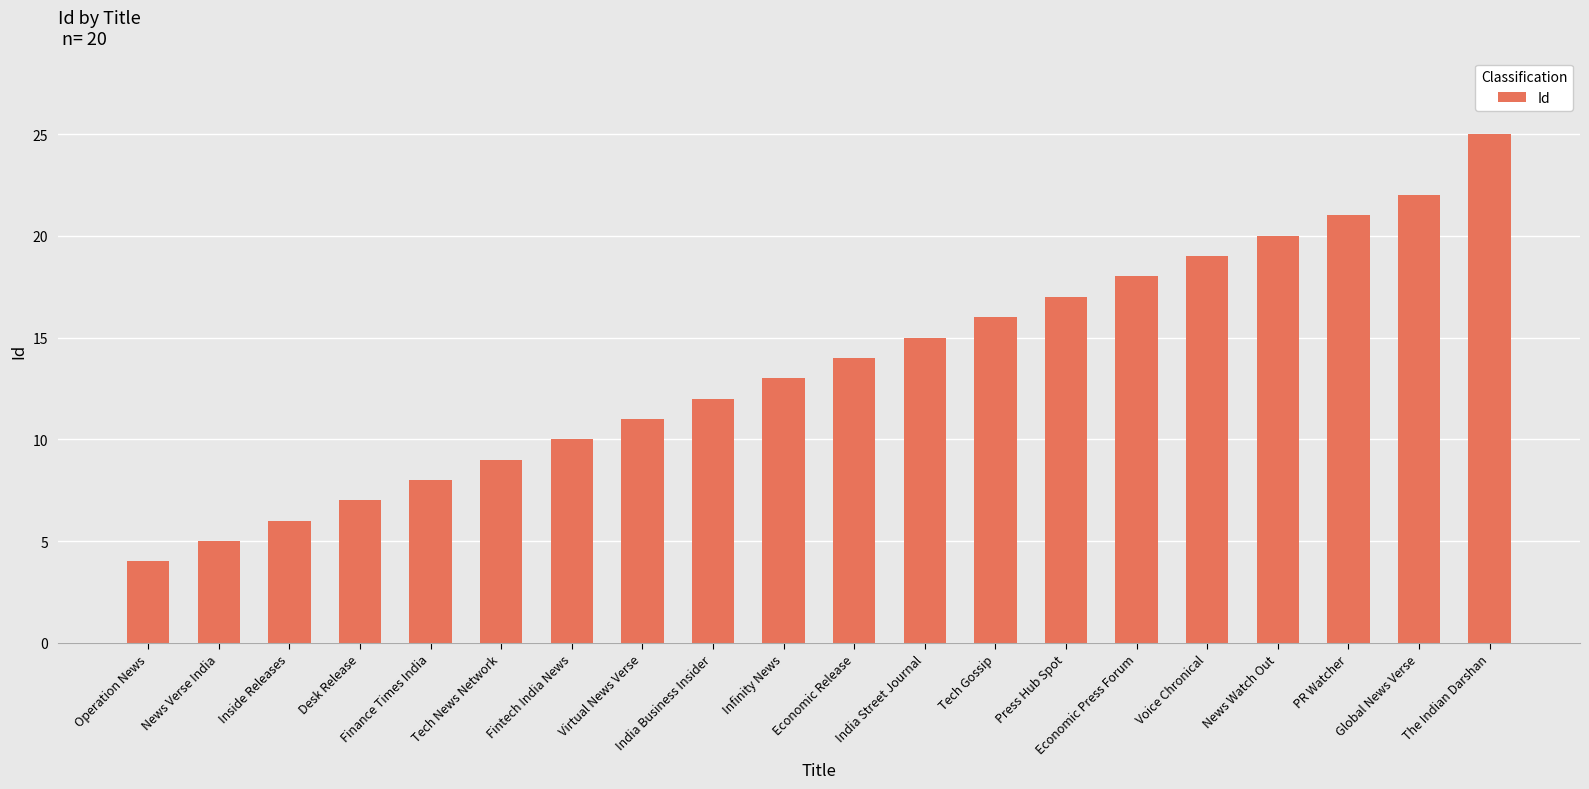

Reading left to right, extract all data points from this chart.

4	5	6	7	8	9	10	11	12	13	14	15	16	17	18	19	20	21	22	25